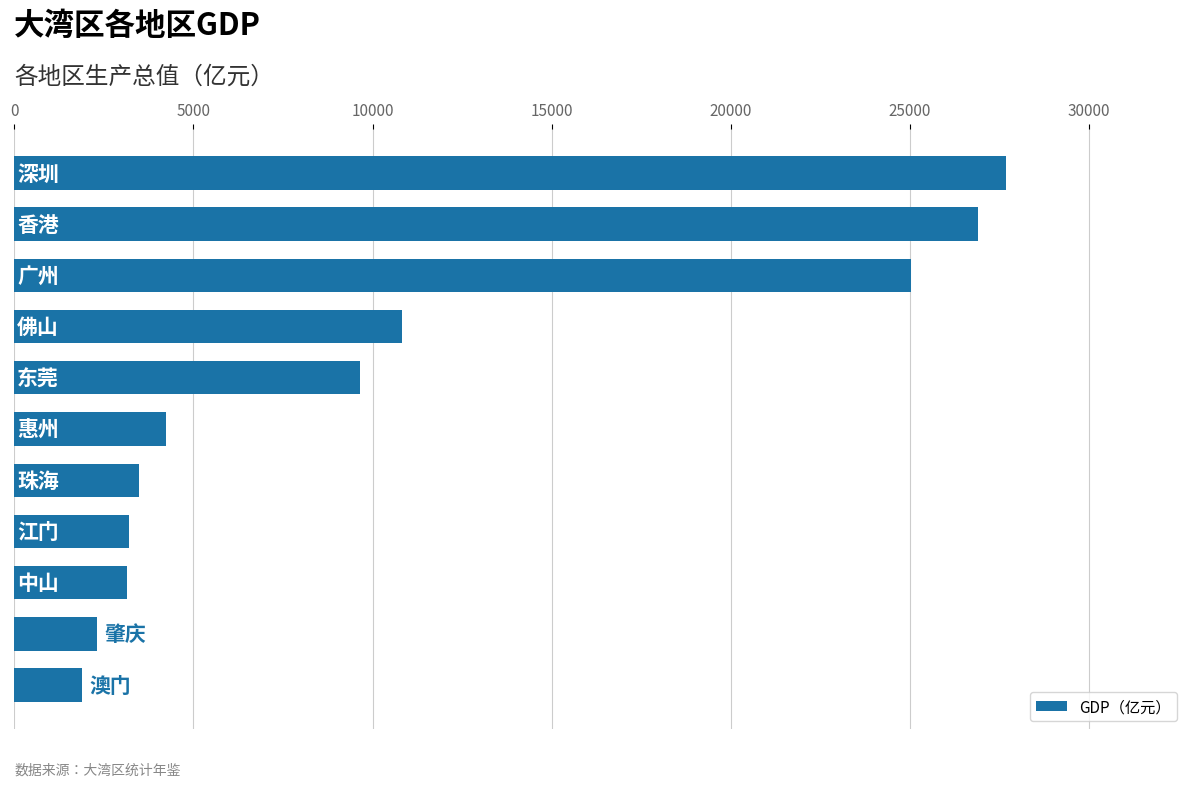

What is the average value?

10755.3